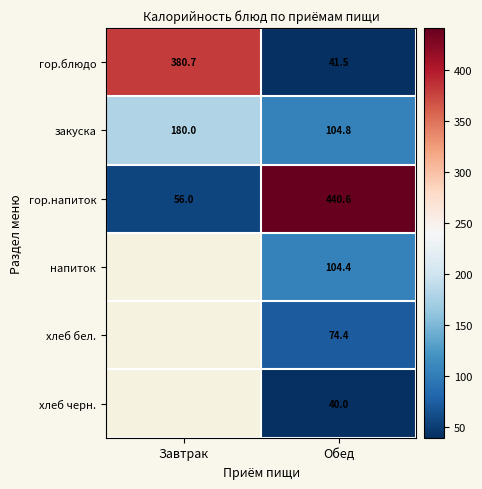

True or false: закуска has a value of 180.0 at Завтрак.

True